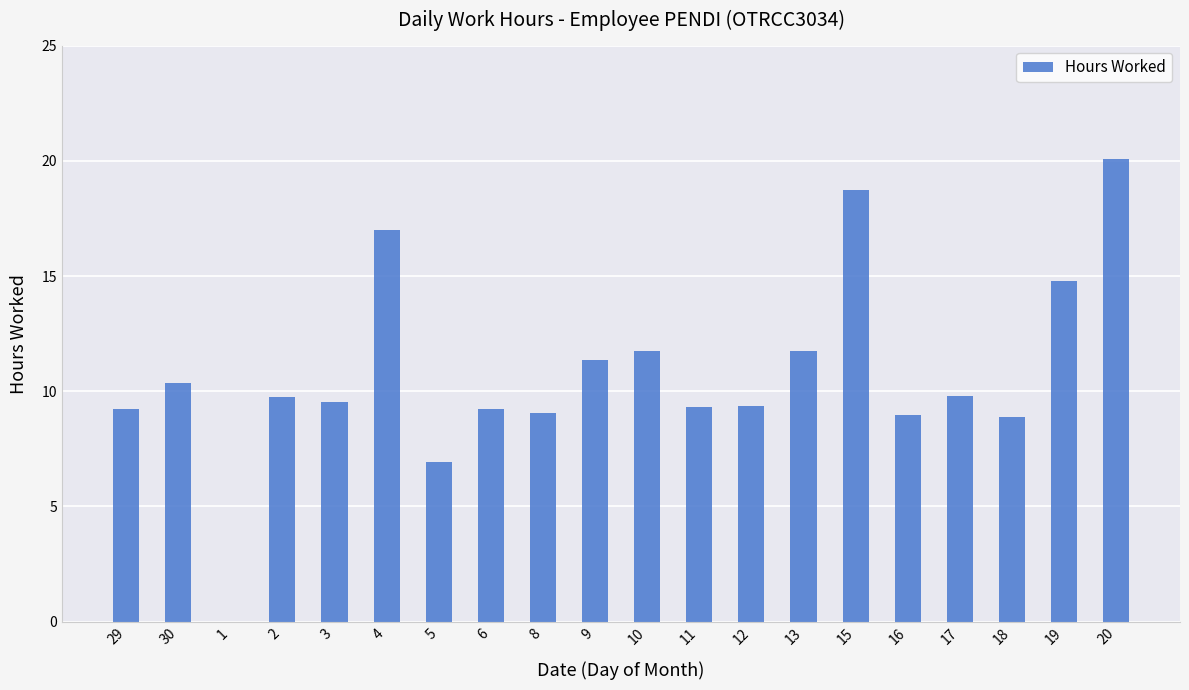

What is the sum of the values at 30 and 9?

21.7